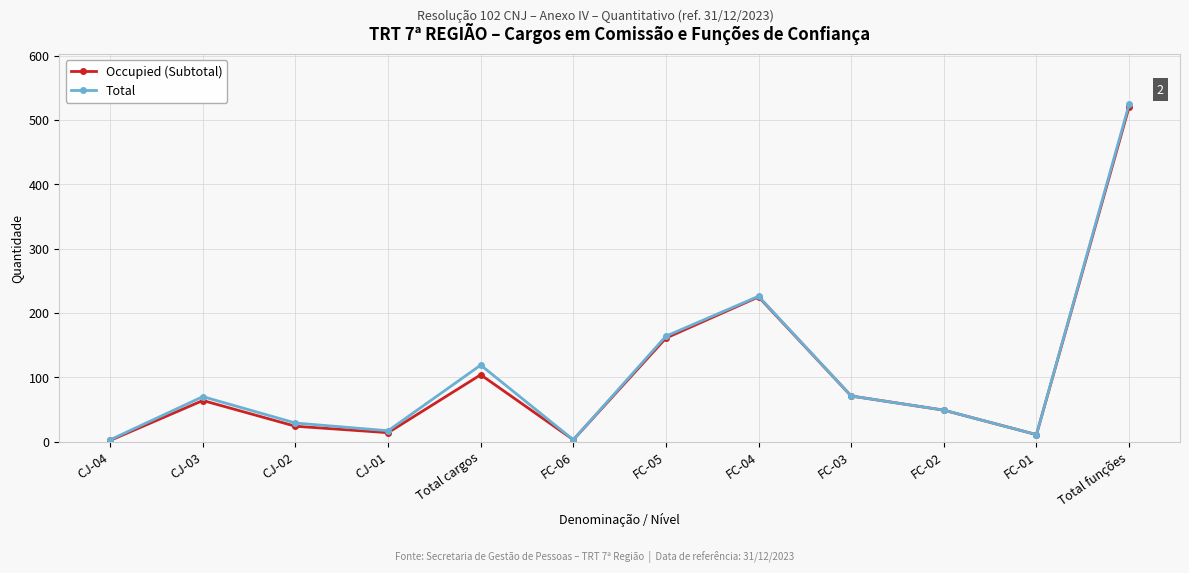

In Occupied (Subtotal), how many points are lower than both neighbors (excluding endpoints)?

3